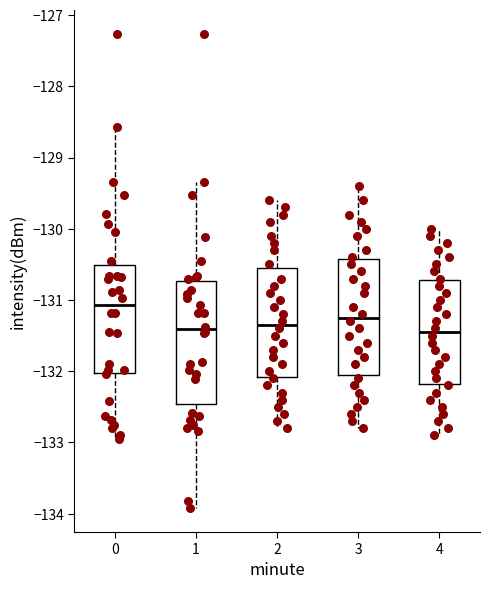

Reading left to right, transcribe this box plot: for each box, give where its median line is, the range the box spans, and where its two whiskers end, as read against the y-axis. The values are not printed on the chart, so give them approximately, as read against the axis.

0: median -131.1, box -132.0 to -130.5, whiskers -133.0 to -128.6
1: median -131.4, box -132.5 to -130.7, whiskers -133.9 to -129.3
2: median -131.3, box -132.1 to -130.5, whiskers -132.8 to -129.6
3: median -131.2, box -132.0 to -130.4, whiskers -132.8 to -129.4
4: median -131.4, box -132.2 to -130.7, whiskers -132.9 to -130.0